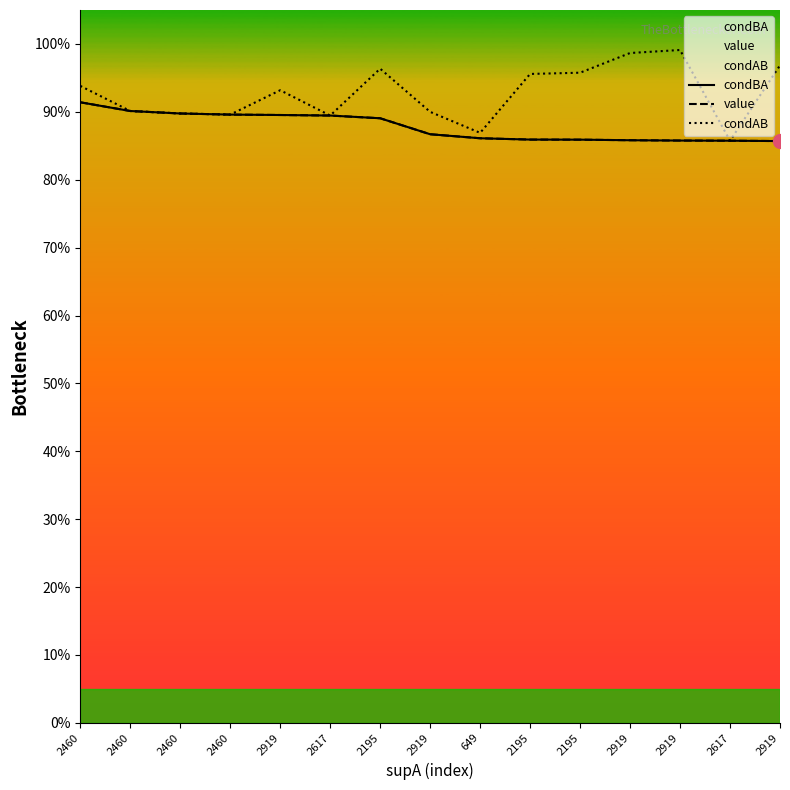

Which series has the largest range (max minus min)?

condAB